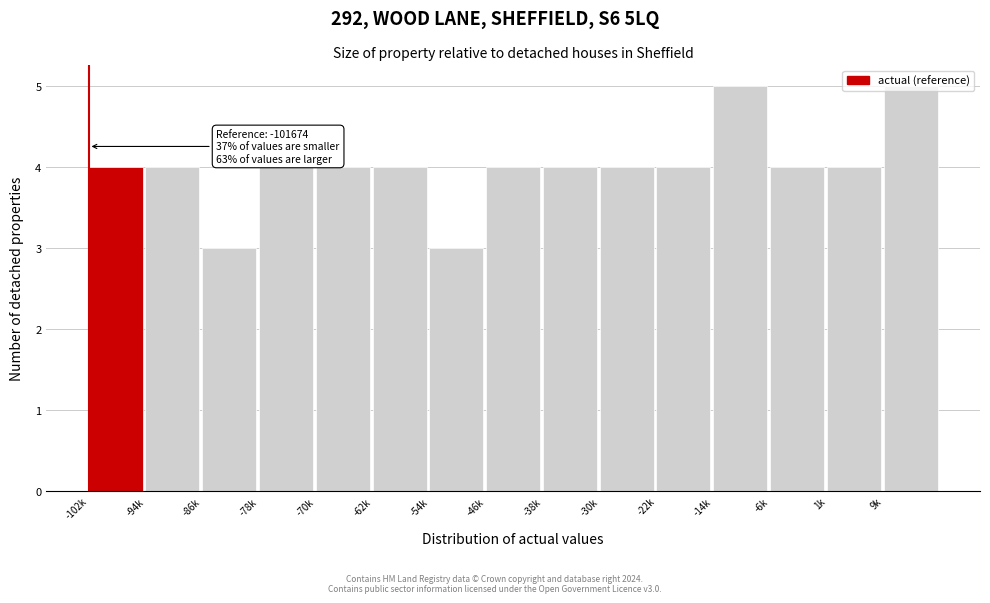

What is the value of the 15th bar from the left?

5